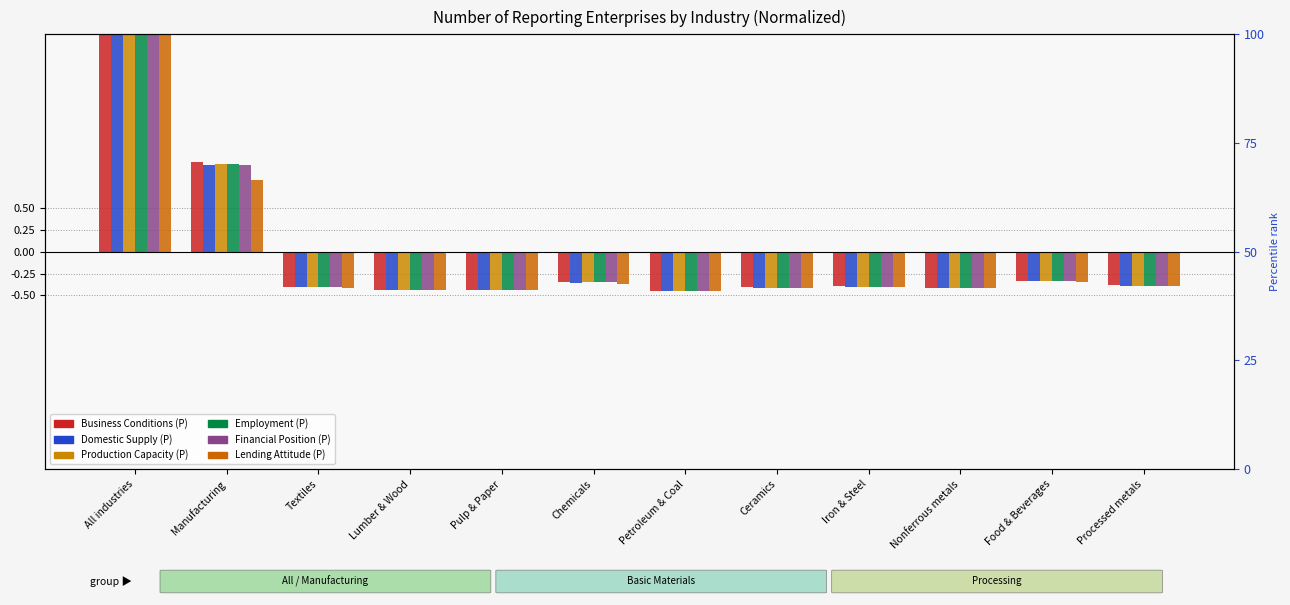

Which series has the largest range (max minus min)?

Business Conditions (P)